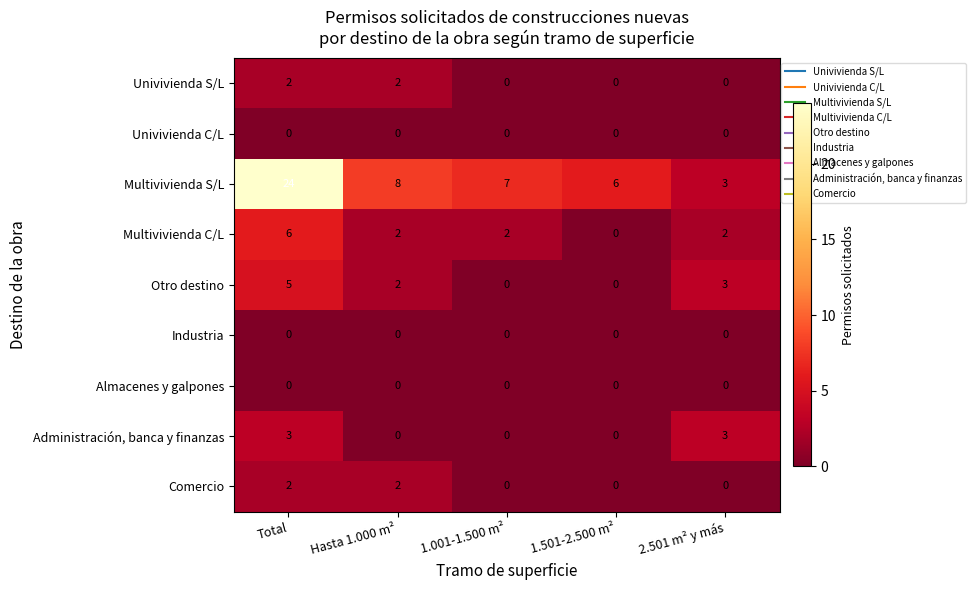

The Administración, banca y finanzas series shows 3 at Total. True or false?

True